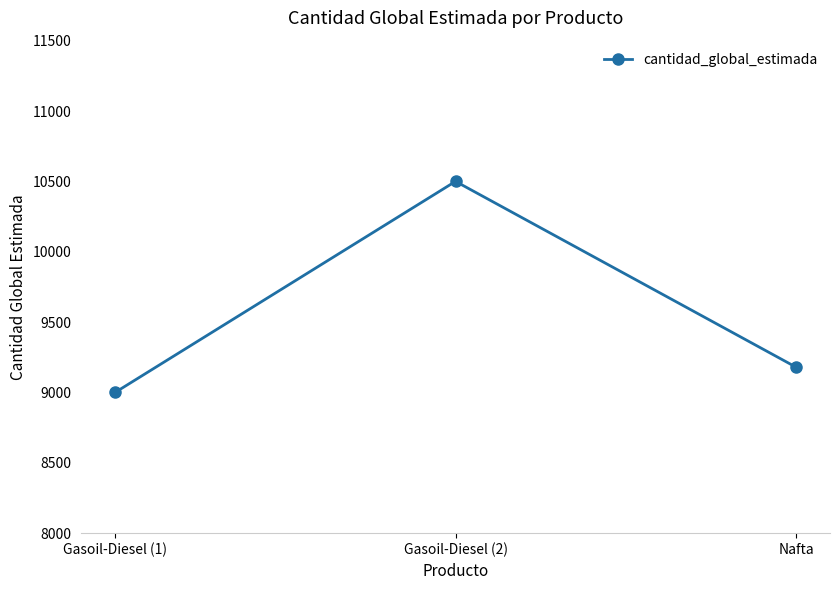

What is the difference between the values at Gasoil-Diesel (2) and Gasoil-Diesel (1)?

1500